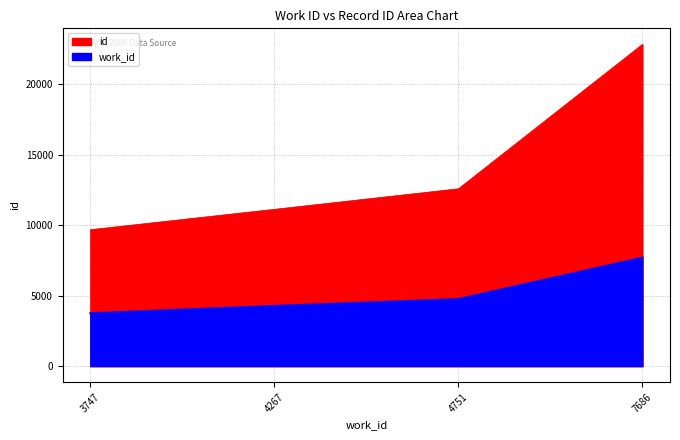

Rank the categories by work_id value from lowest to highest.

3747, 4267, 4751, 7686